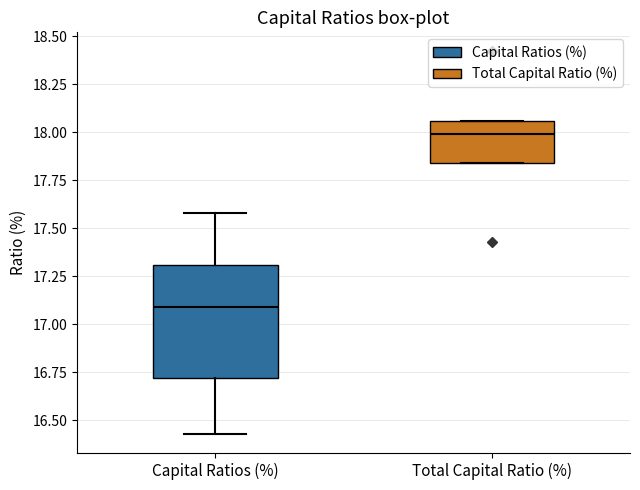

Which box's median line is the highest?

Total Capital Ratio (%)